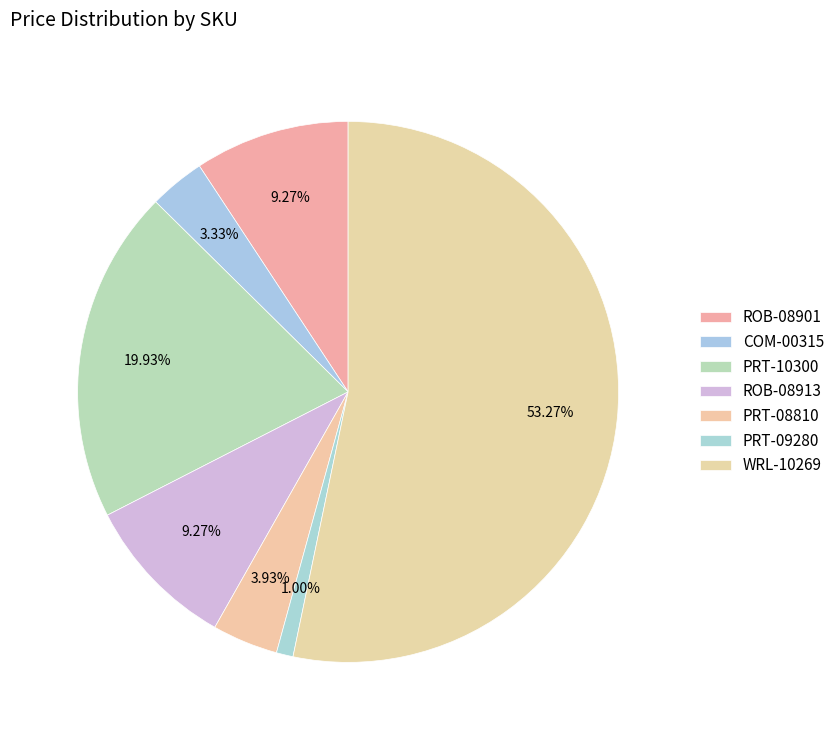

Between WRL-10269 and PRT-08810, which is larger?

WRL-10269